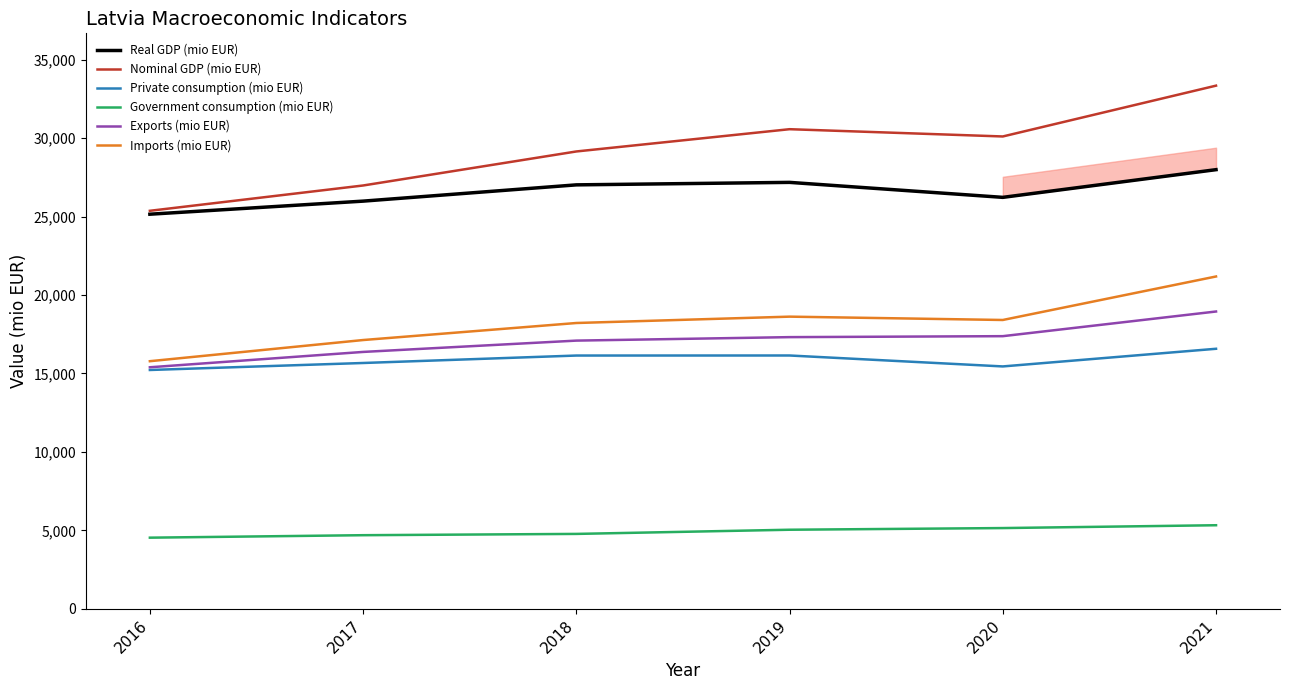

What are all the series names shown in the legend?

Real GDP (mio EUR), Nominal GDP (mio EUR), Private consumption (mio EUR), Government consumption (mio EUR), Exports (mio EUR), Imports (mio EUR)